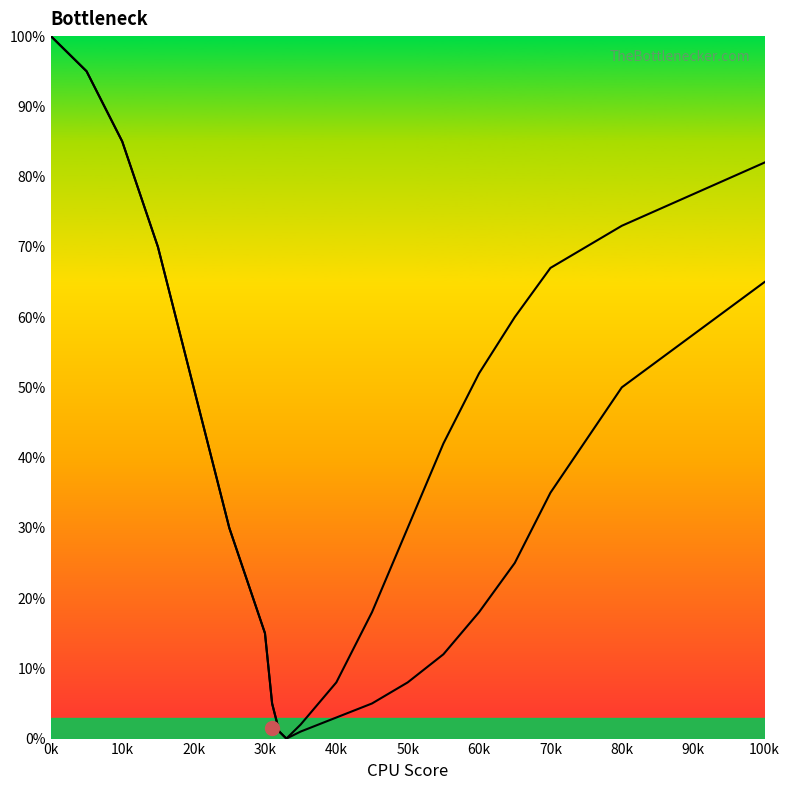

True or false: Right Curve has more than 2 interior local peaks.

False